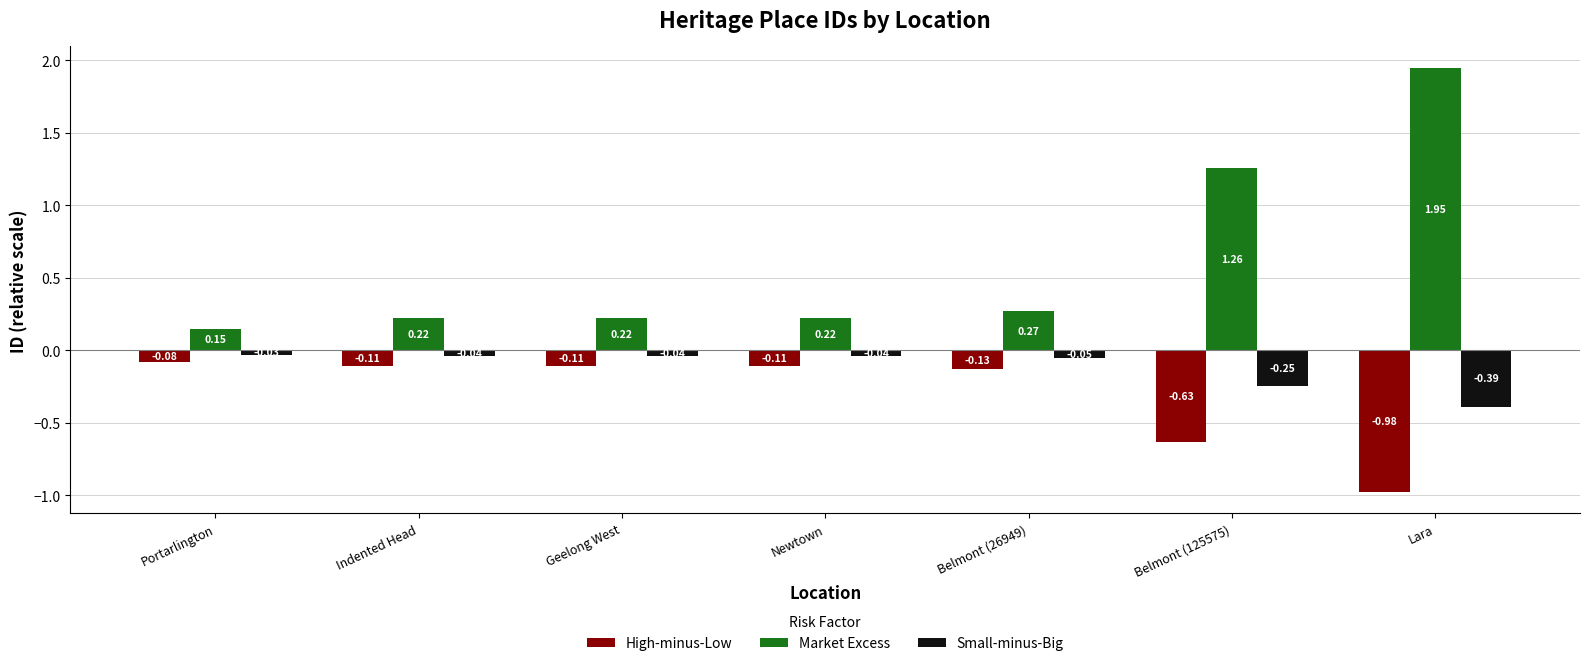

What is the difference between the maximum and minimum values in the Small-minus-Big series?

0.4